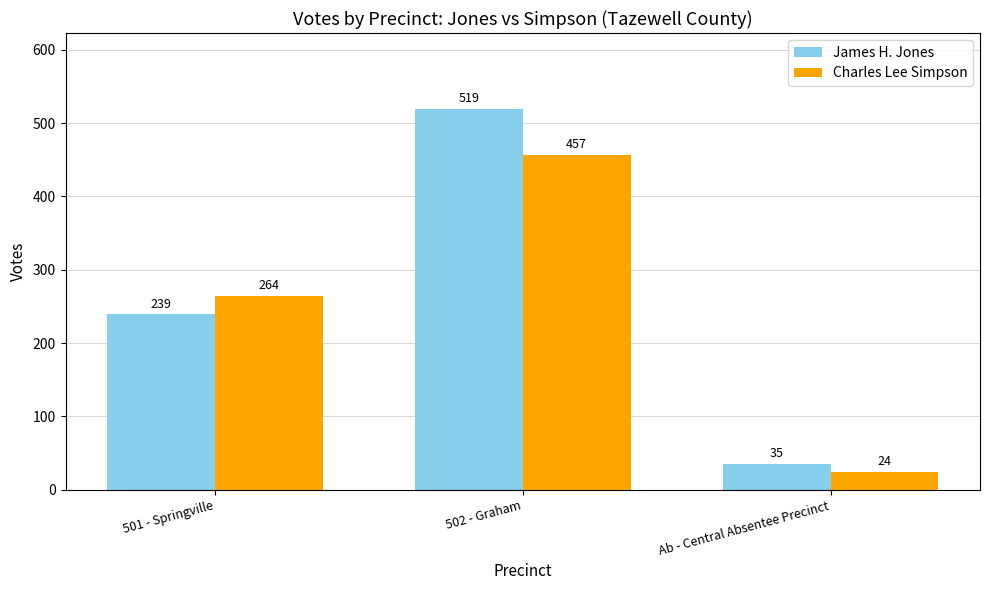

What is the greatest value displayed?

519